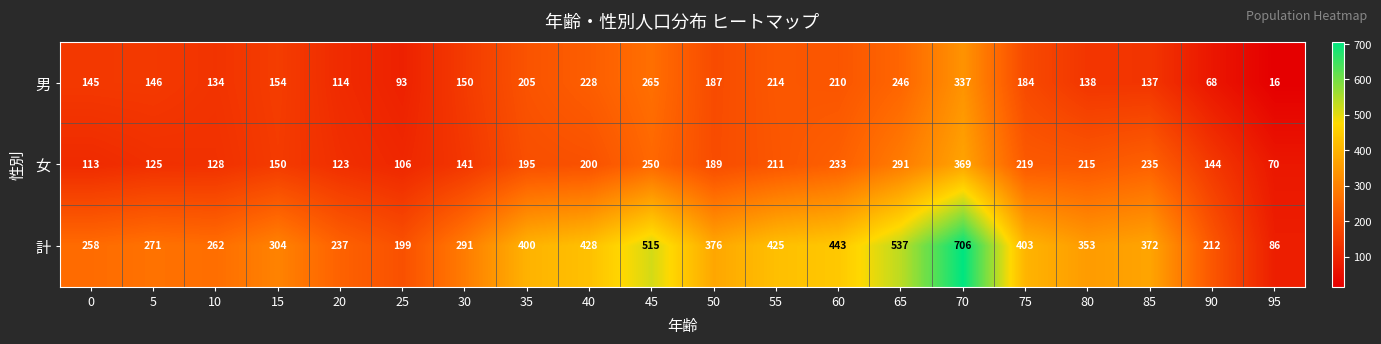

How many data points in 計 are less than 372?

10